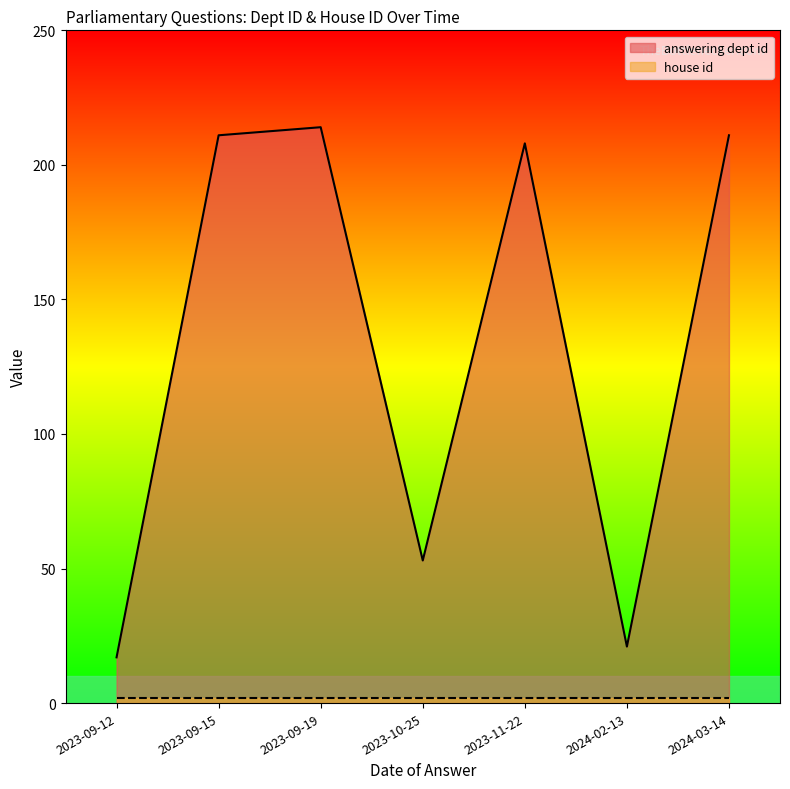

In answering dept id, how many points are lower than both neighbors (excluding endpoints)?

2